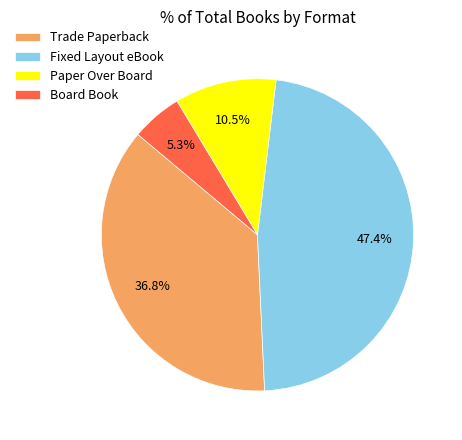

To the nearest percent, what is the difference between the largest and smallest slice percentages?

42%